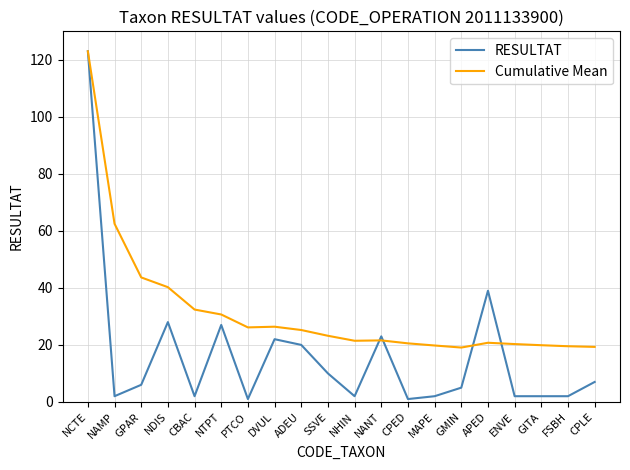

How many lines are shown in the chart?

2